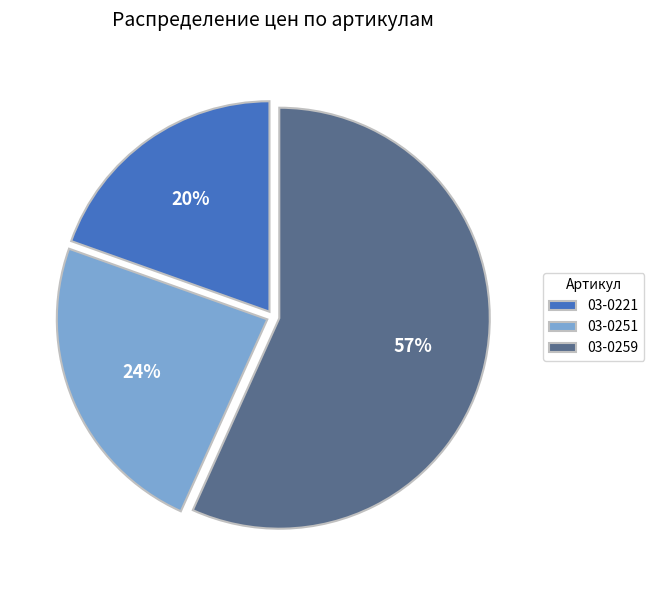

To the nearest percent, what is the combined percentage of 03-0259 and 03-0221?

76%